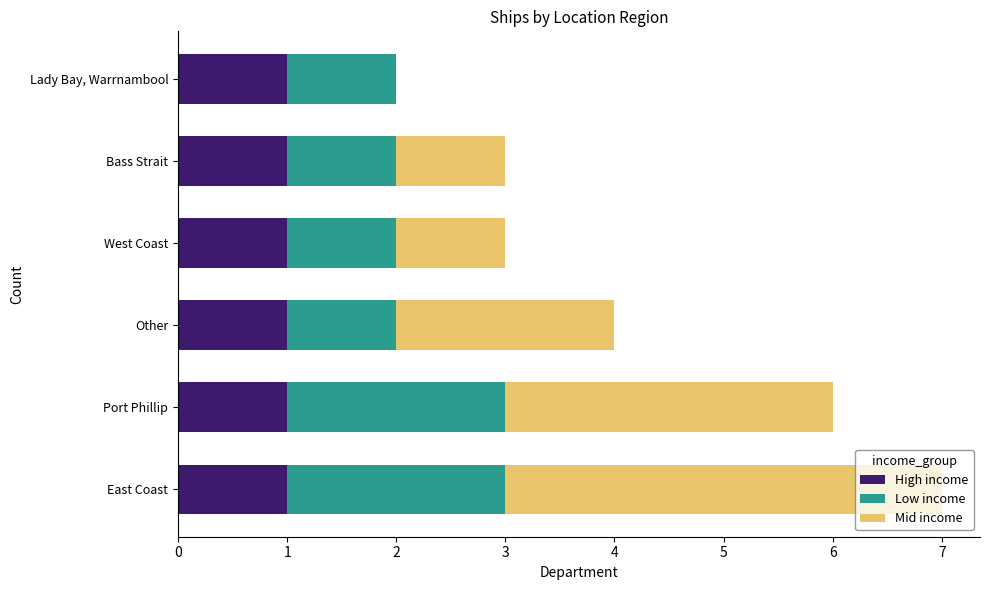

Is it true that High income equals 0 at West Coast?

False